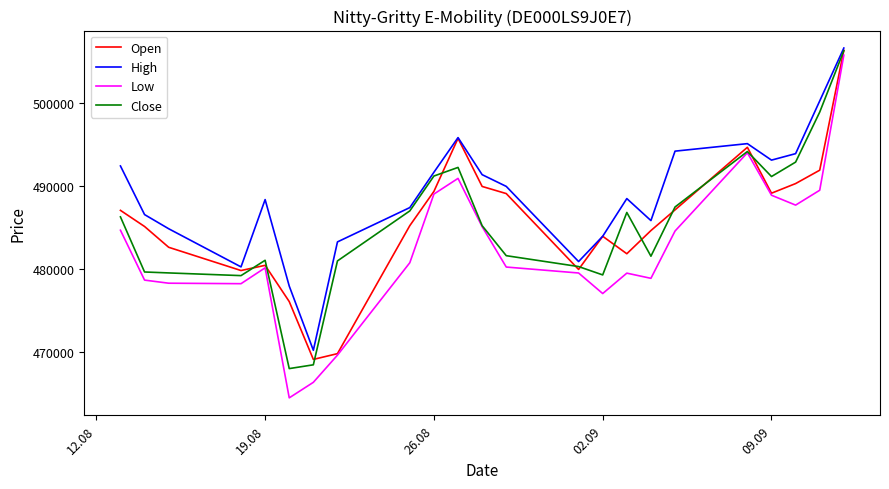

Which series has the largest range (max minus min)?

Low